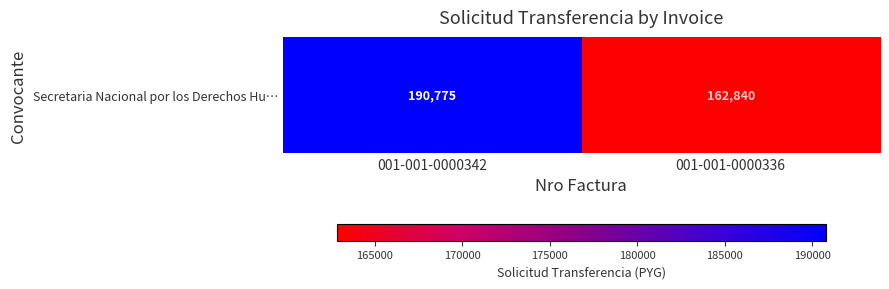

What is the ratio of the value at 001-001-0000342 to the value at 001-001-0000336?

1.2